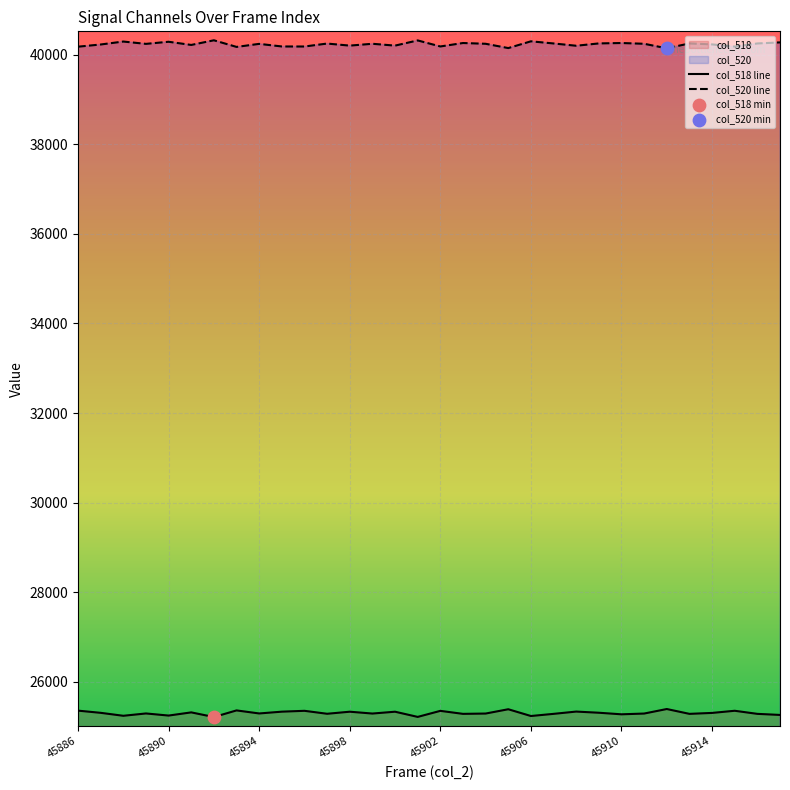

Which series has the largest total across all categories?

col_520 line